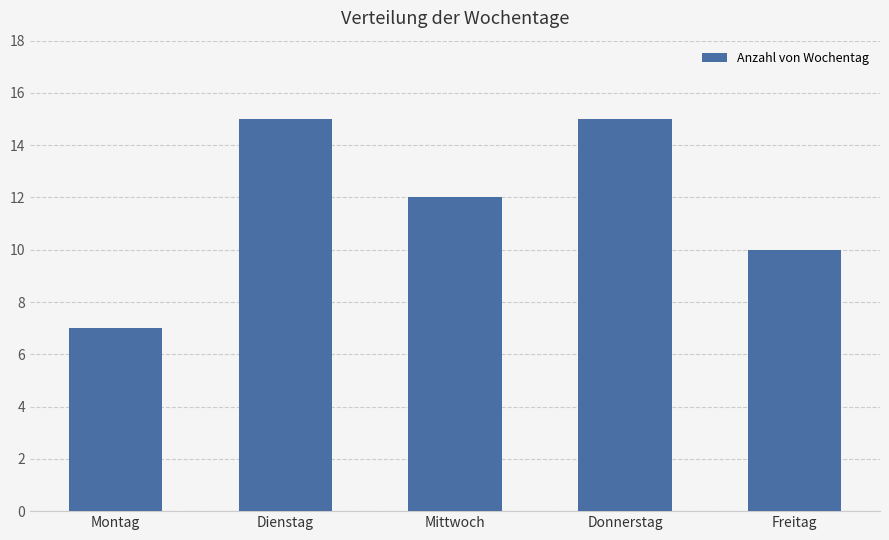

What position from the right is Donnerstag?

2